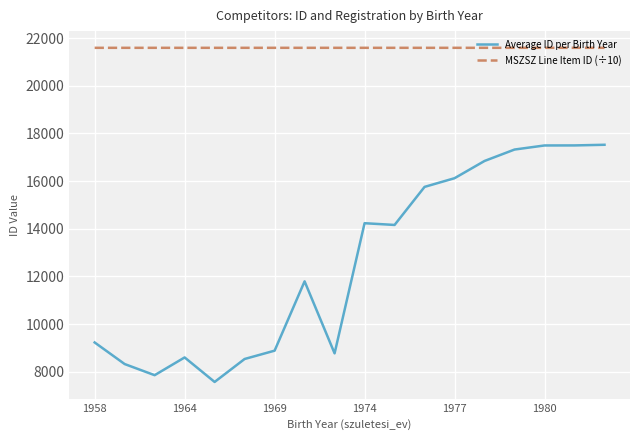

Which series has the largest total across all categories?

MSZSZ Line Item ID (÷10)